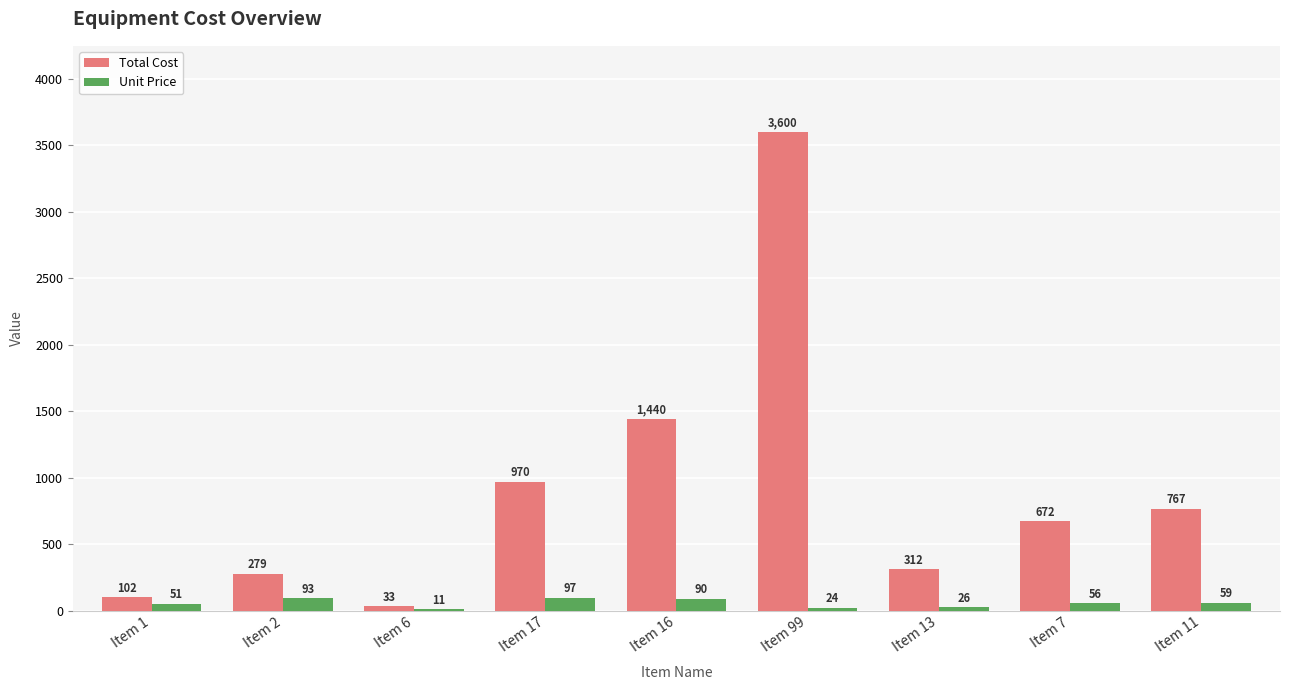

What is the approximate value of Total Cost at Item 6, to the nearest 10?

30